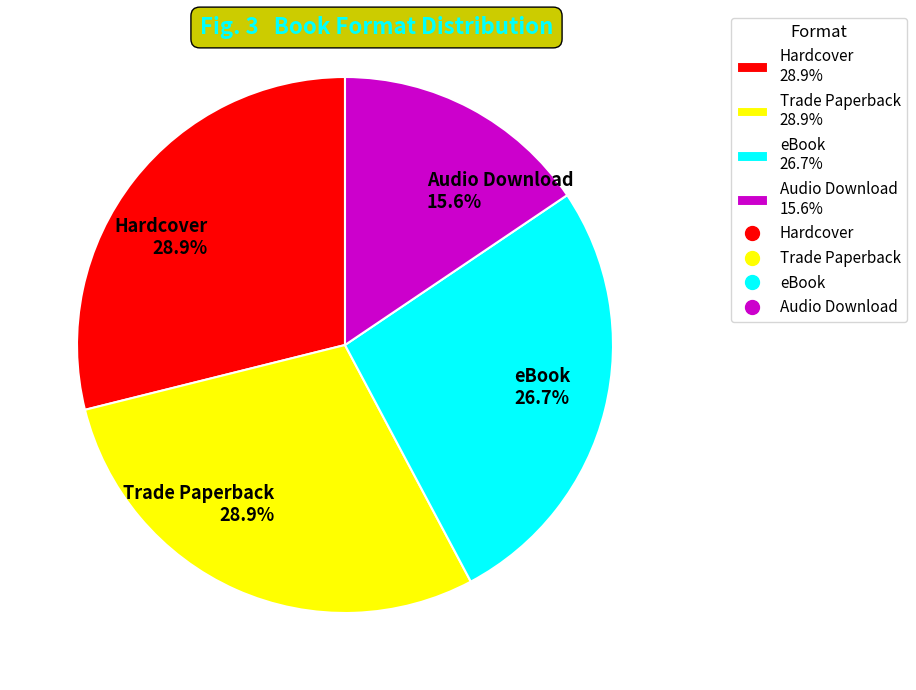

Is Hardcover the majority of the pie?

No